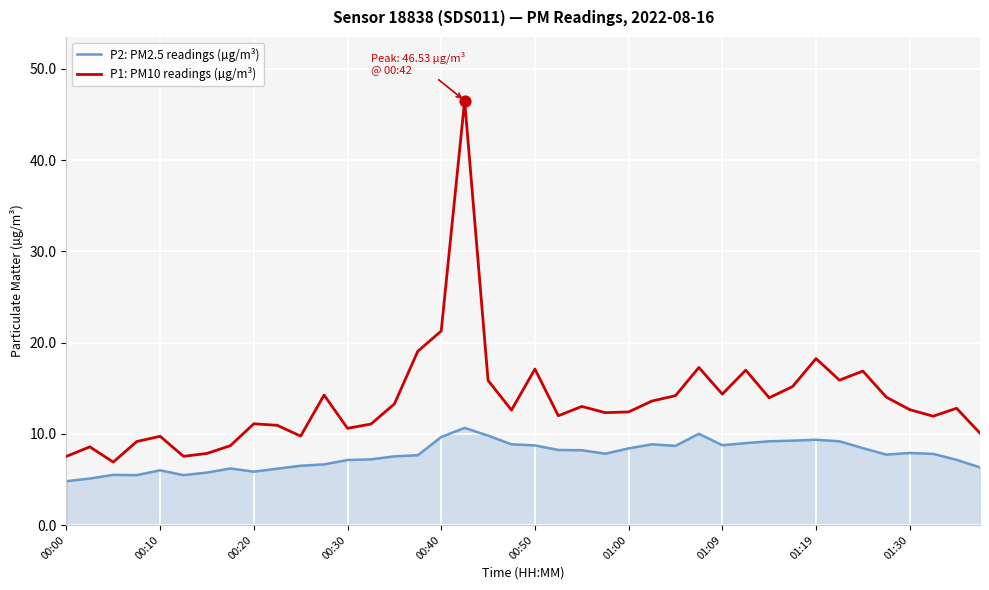

True or false: P2: PM2.5 readings (µg/m³) and P1: PM10 readings (µg/m³) intersect in this chart.

False